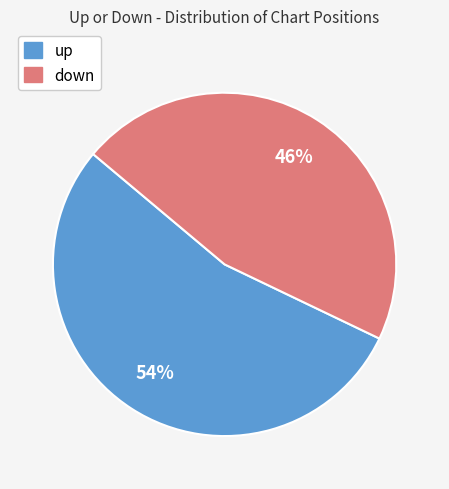

What is the largest slice in the pie chart?

up